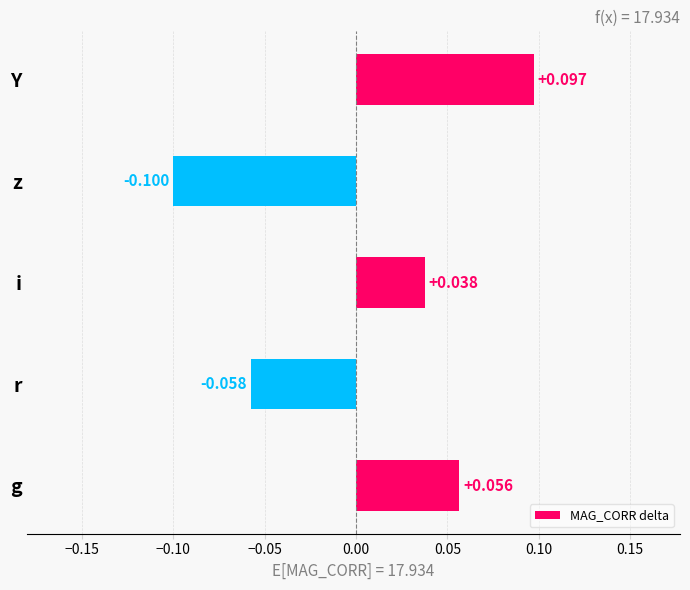

At which category does the chart reach its peak across all series?

Y